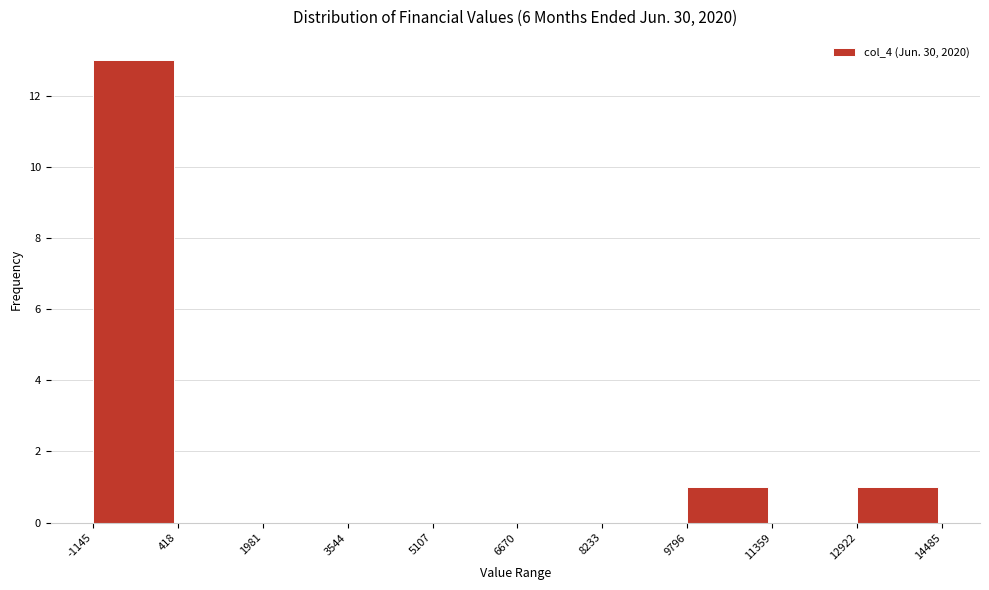

Reading left to right, list every bar in this chart as the range it spans on the x-axis followed by its height. The values are not printed on the chart, so give them approximately, as read against the axis.

-1145 to 418: 13
418 to 1981: 0
1981 to 3544: 0
3544 to 5107: 0
5107 to 6670: 0
6670 to 8233: 0
8233 to 9796: 0
9796 to 11359: 1
11359 to 12922: 0
12922 to 14485: 1